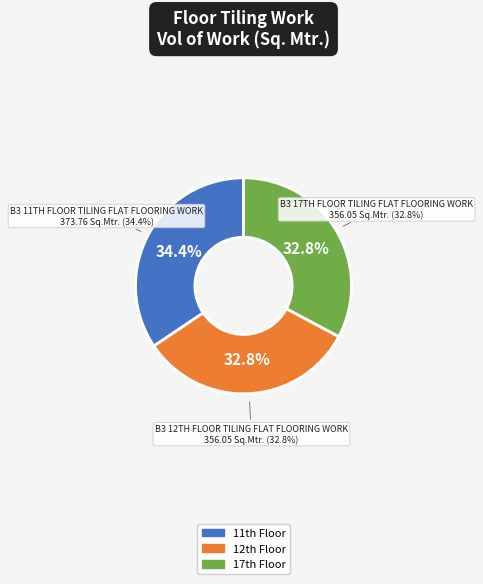

What is the smallest slice in the pie chart?

B3 12TH FLOOR TILING FLAT FLOORING WORK